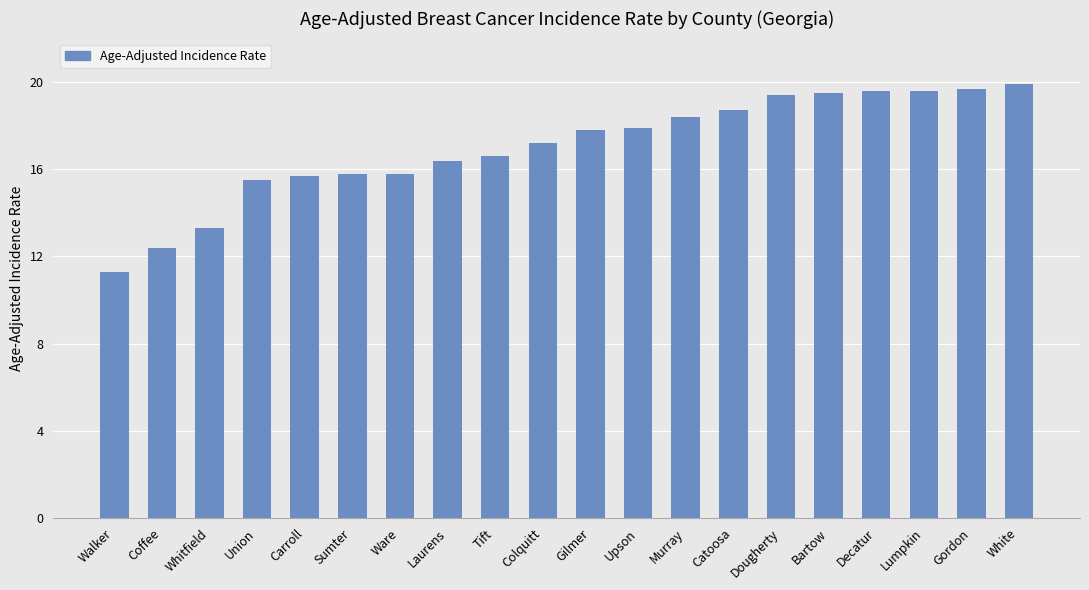

What is the difference between the maximum and second lowest values?

7.5